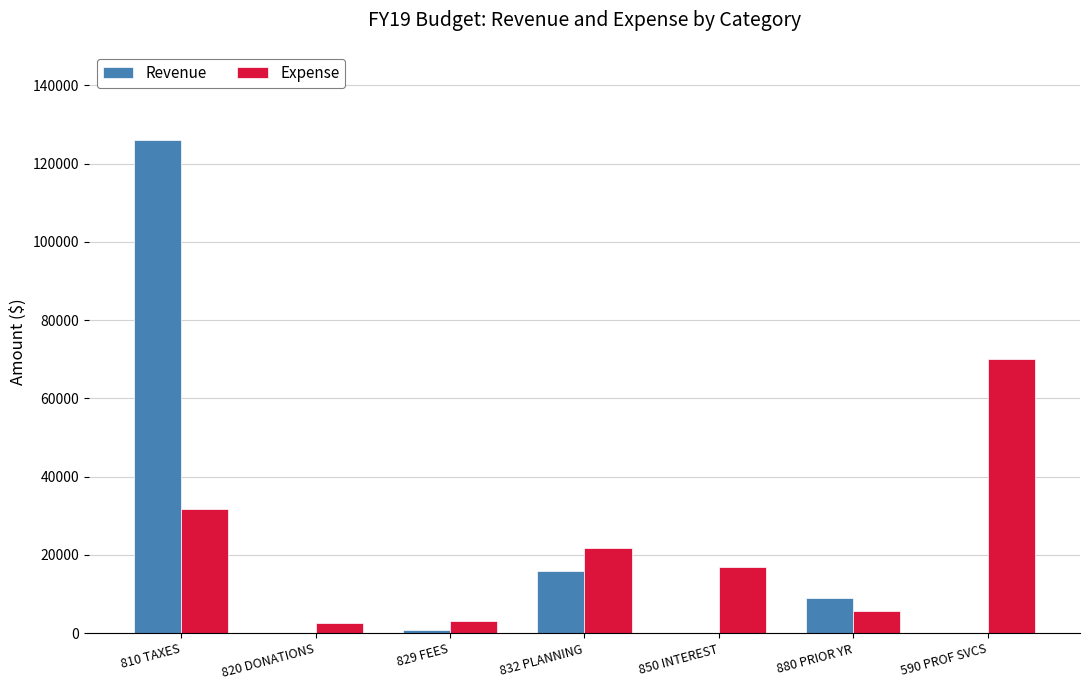

What is the sum of all Expense values?

151757.1